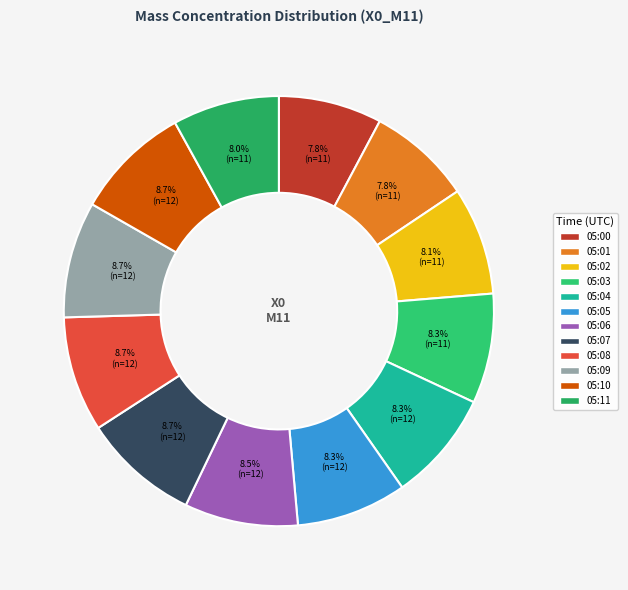

Does 05:05 account for over 50% of the chart?

No